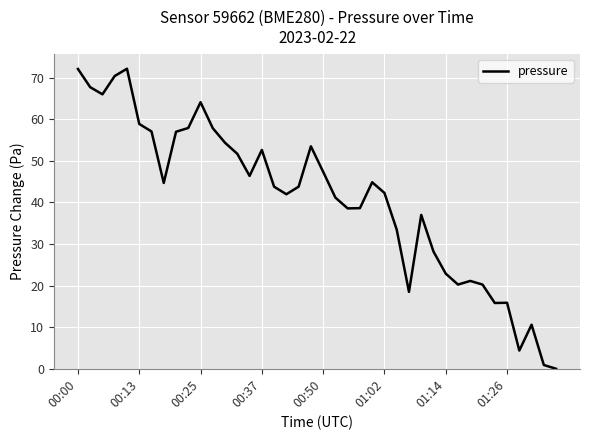

What is the difference between the maximum and minimum values?

72.2